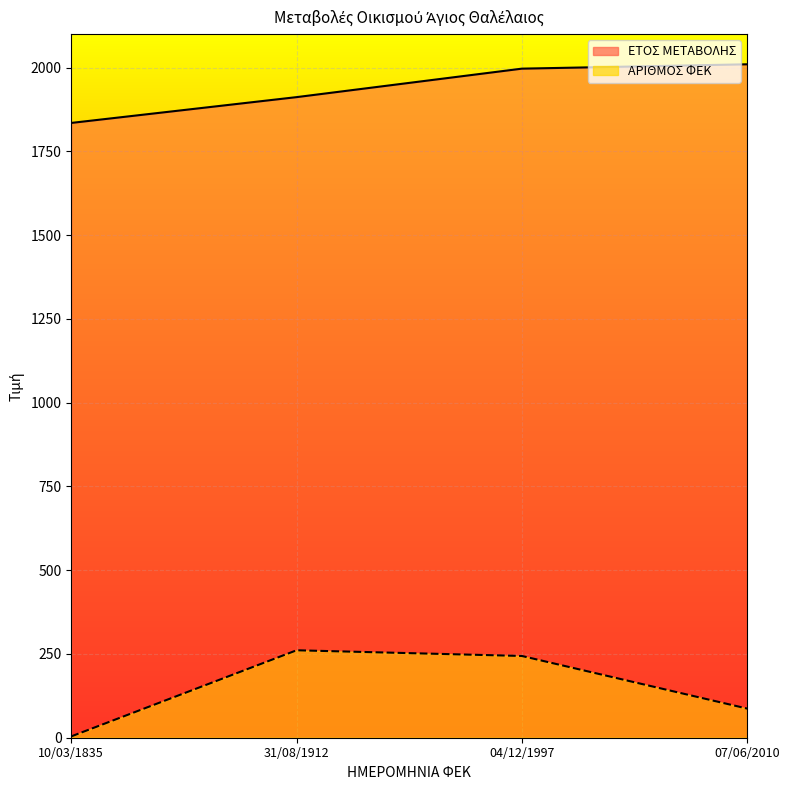

What is the approximate value of ΑΡΙΘΜΟΣ ΦΕΚ at 04/12/1997, to the nearest 50?

250